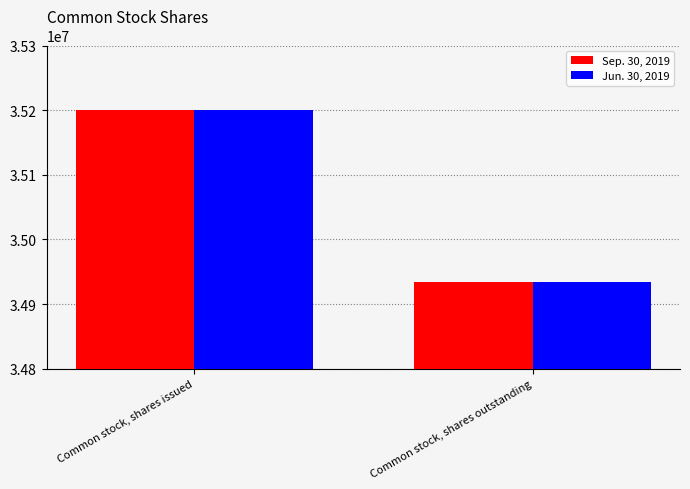

What is the label of the 2nd bar from the right?

Common stock, shares issued